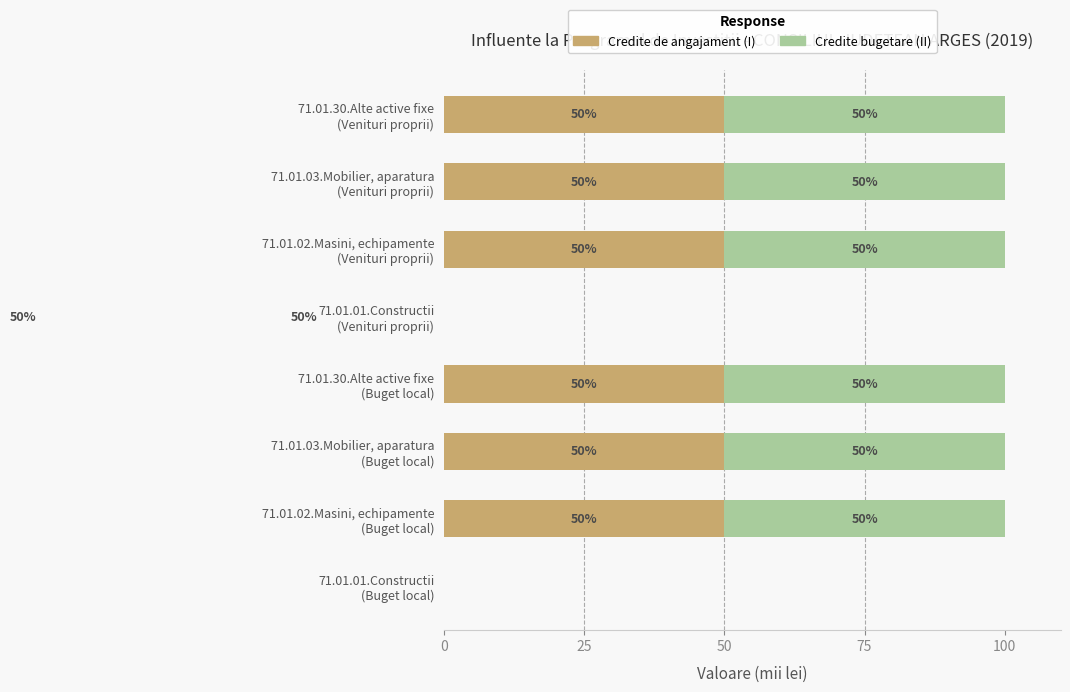

At how many categories does at least one series exceed 29?

6